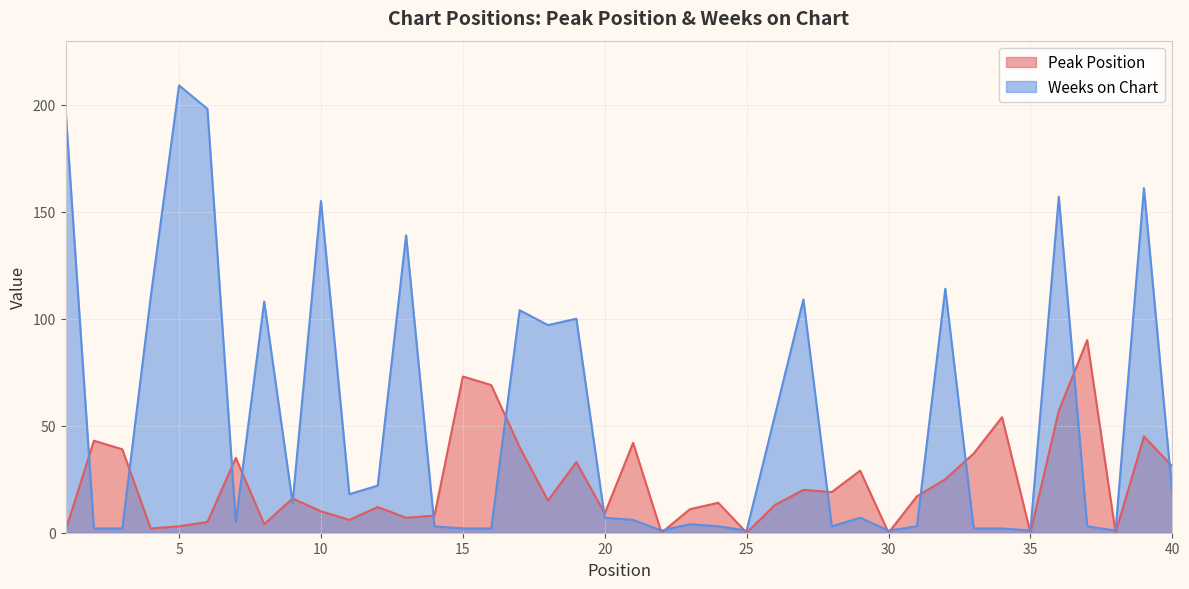

What is the total value across all series at 38?

1